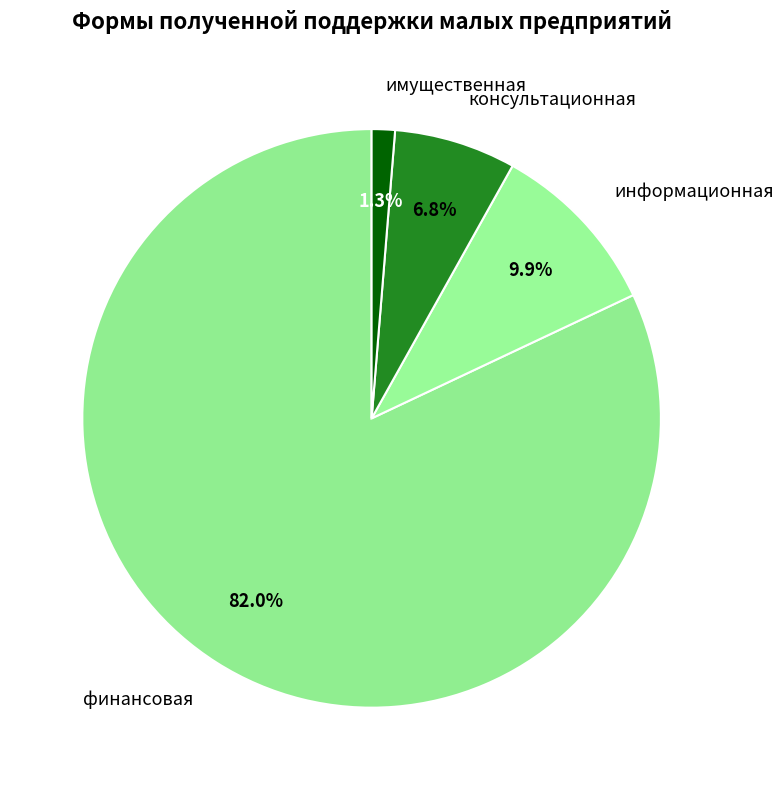

Count the number of slices in the pie.

4